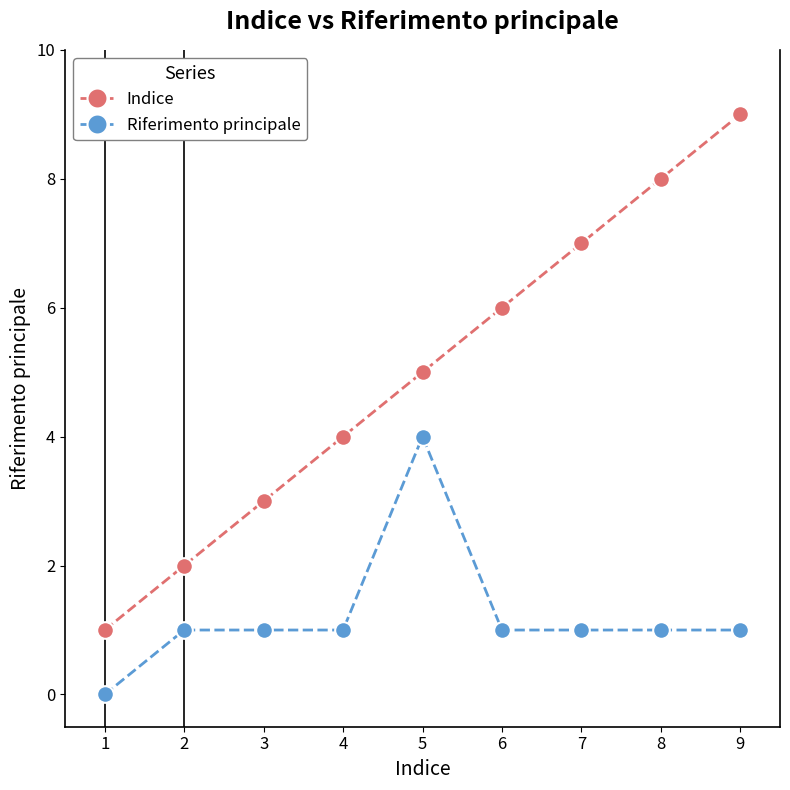

Does the chart display data point markers on the line(s)?

Yes